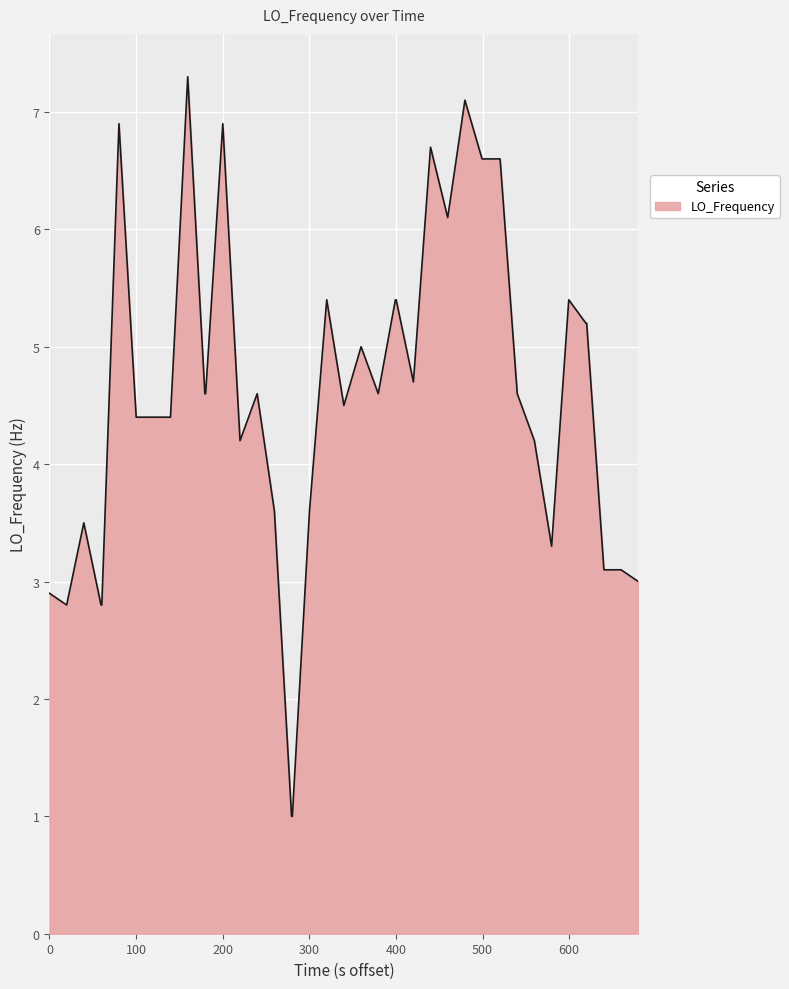

What is the smallest value displayed?

1.0